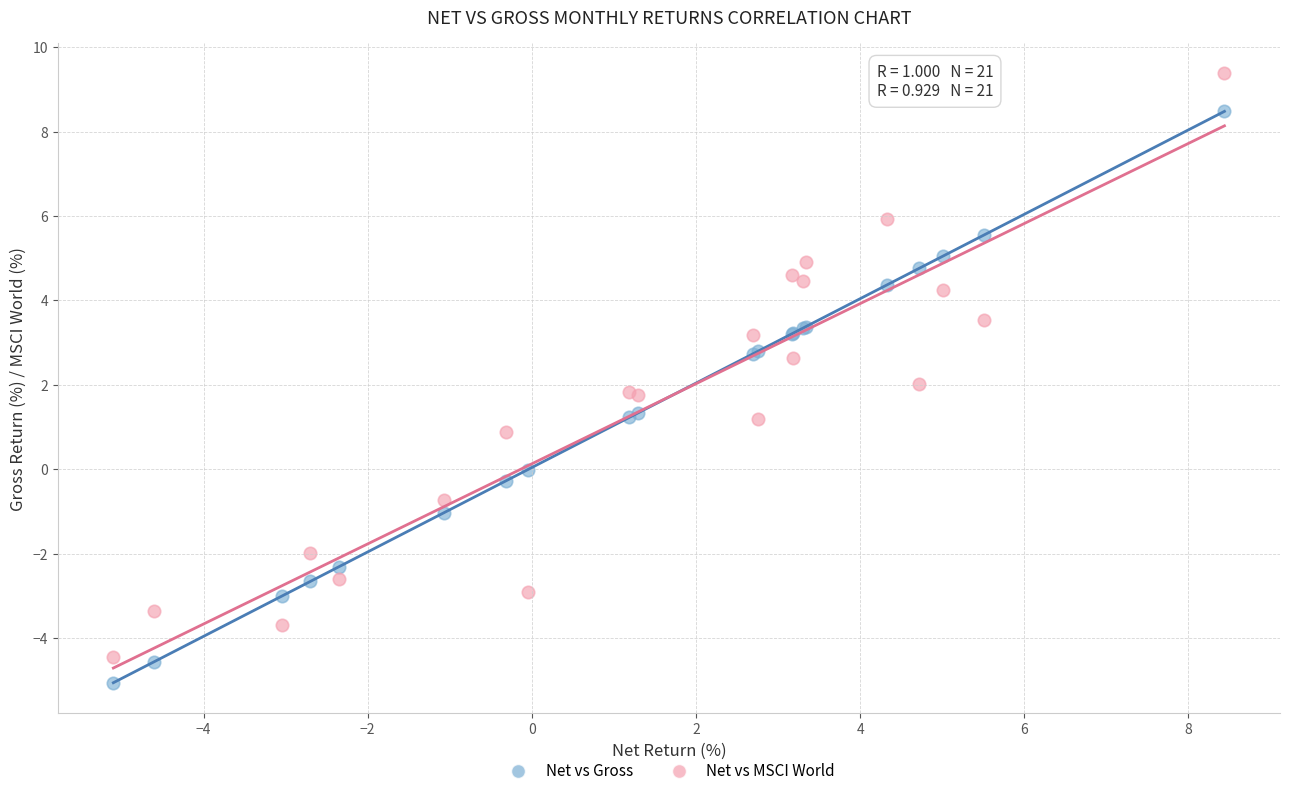

Which series has the widest spread of Y values?

Net vs MSCI World